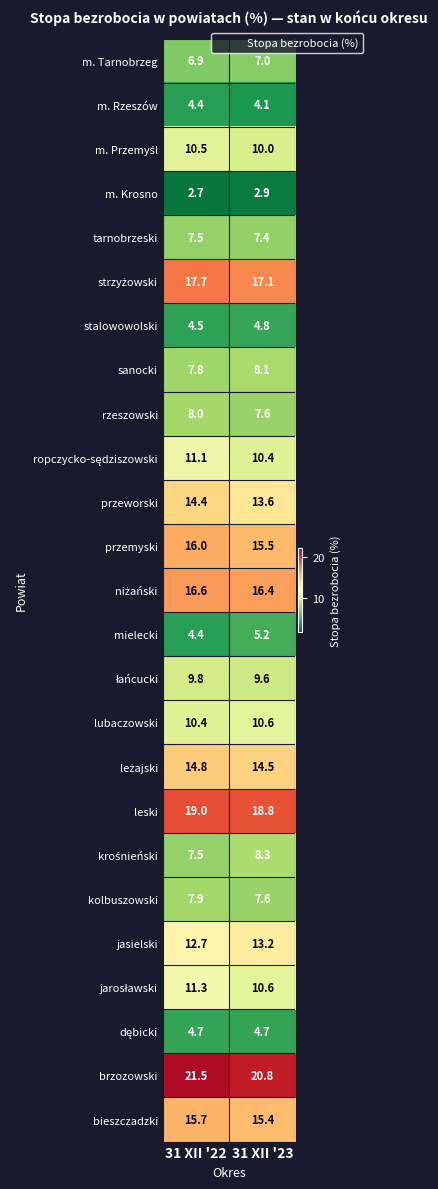

What is the smallest value displayed?

2.7